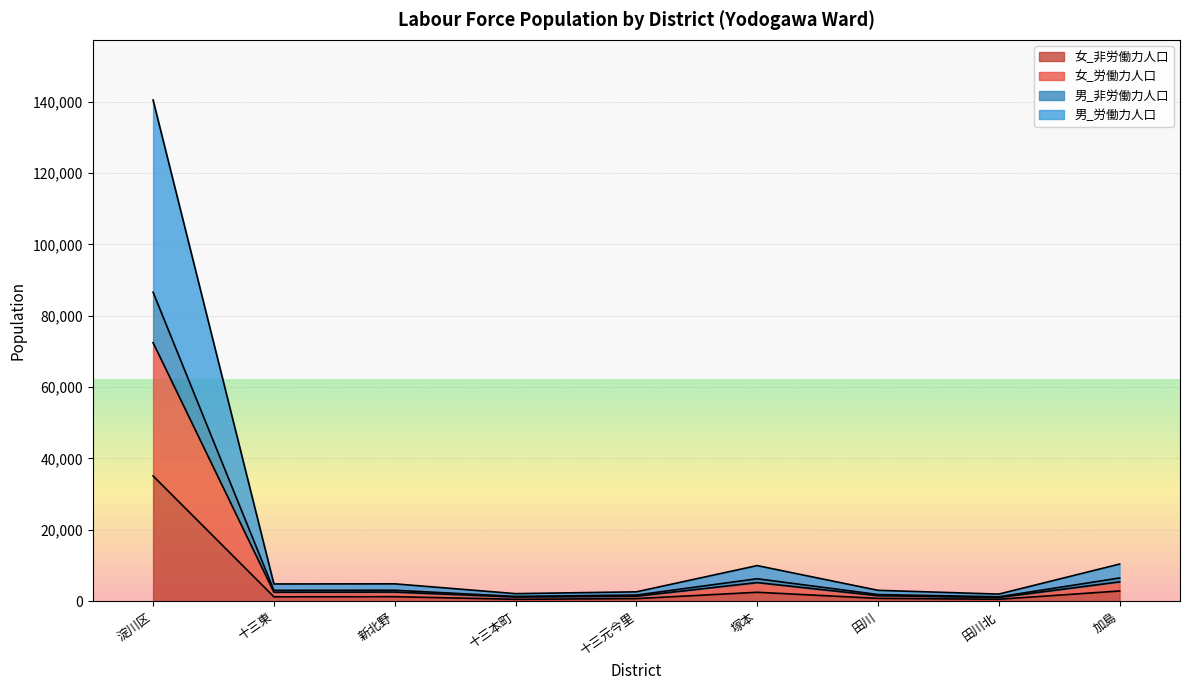

Which has a higher value, 加島 or 十三本町?

加島